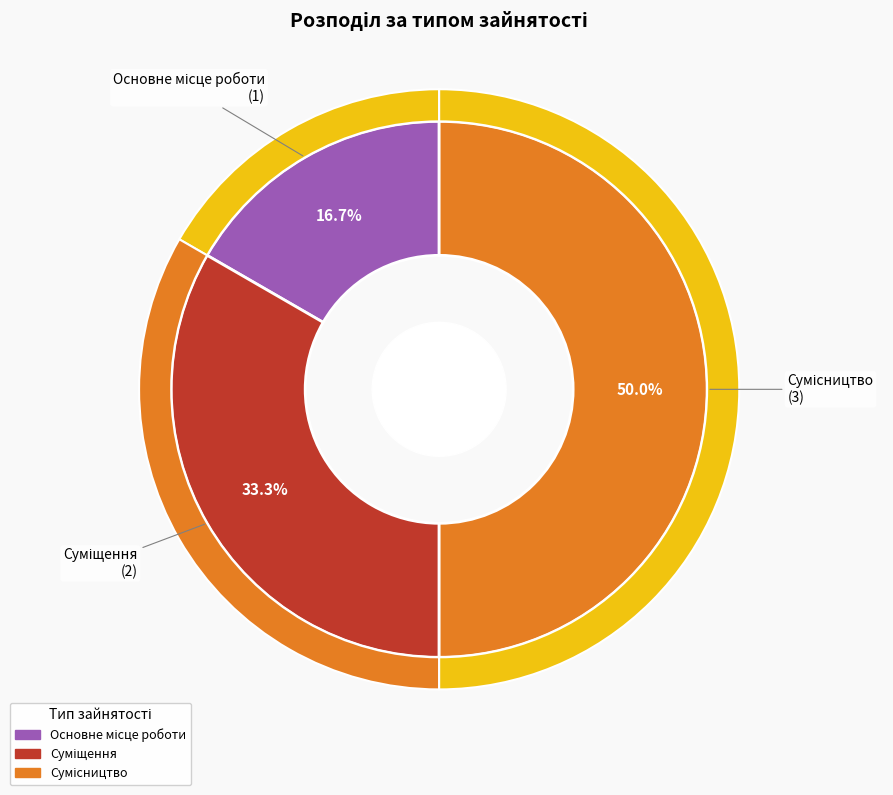

Rank the categories by value from highest to lowest.

Сумісництво, Суміщення, Основне місце роботи